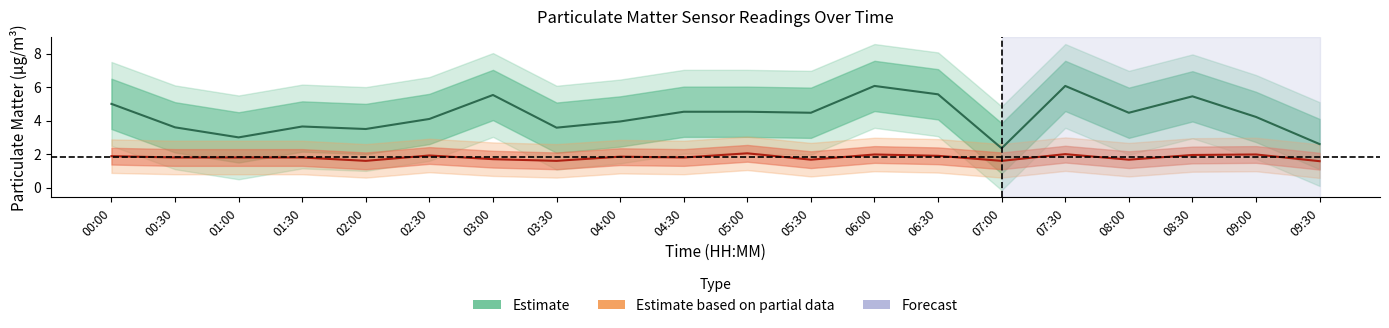

True or false: P2 and P1 intersect in this chart.

False